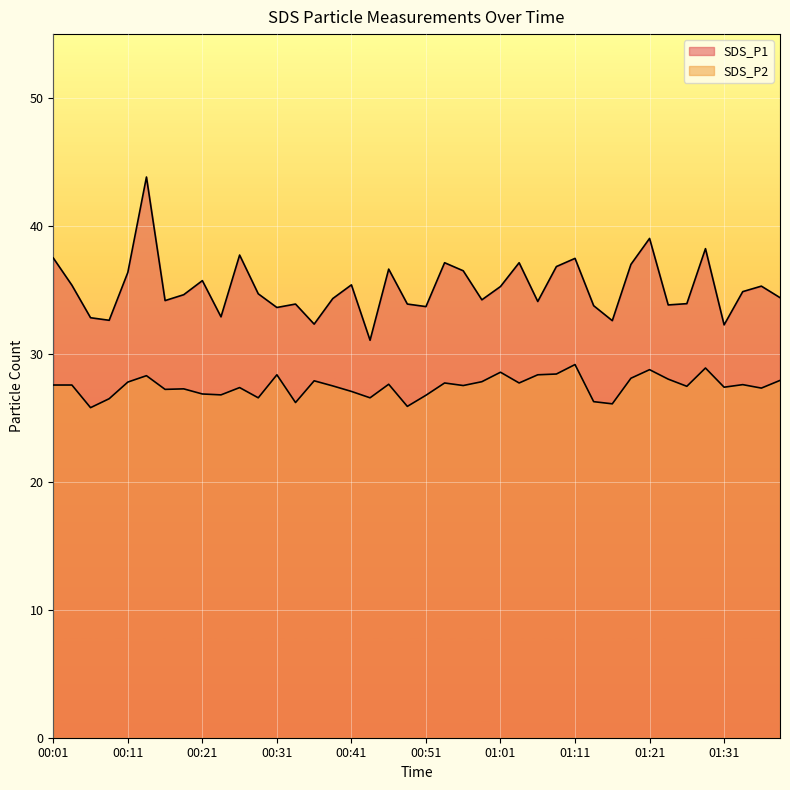

Between 00:13 and 00:48, which series saw the biggest shift?

SDS_P1